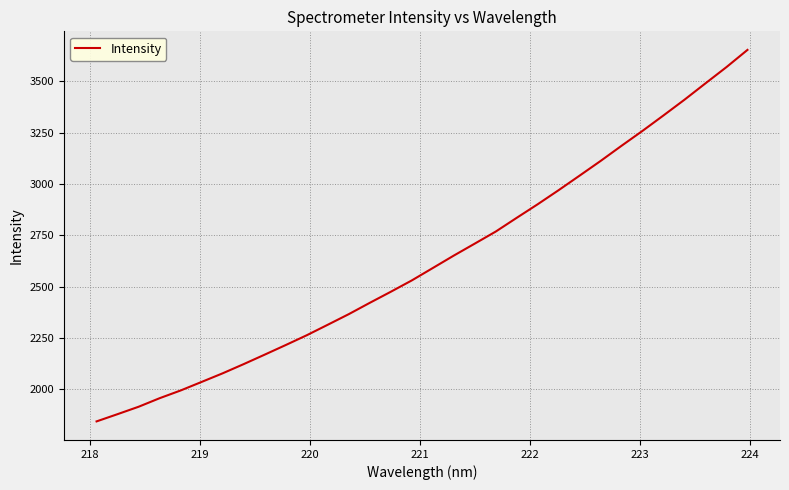

What is the minimum value shown in the chart?

1843.6